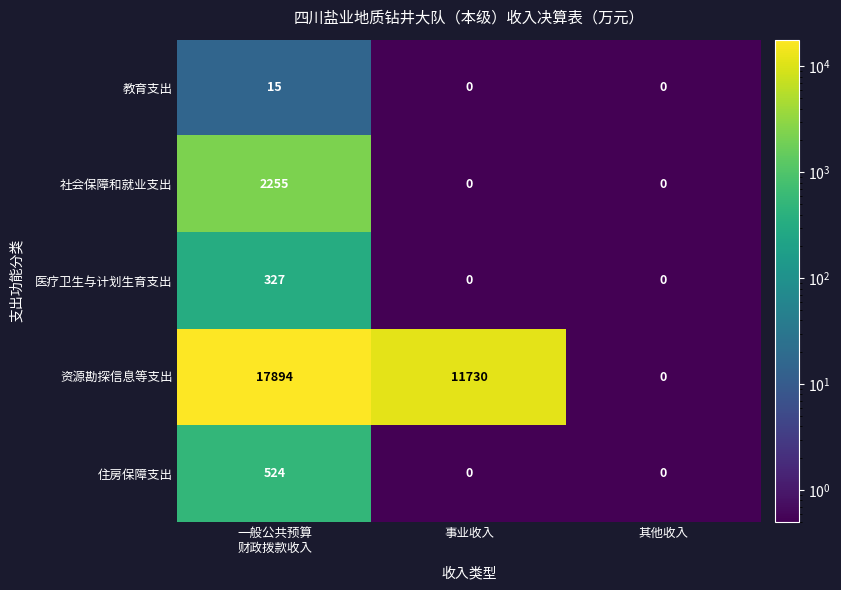

What is the total value across all series at 一般公共预算
财政拨款收入?

21015